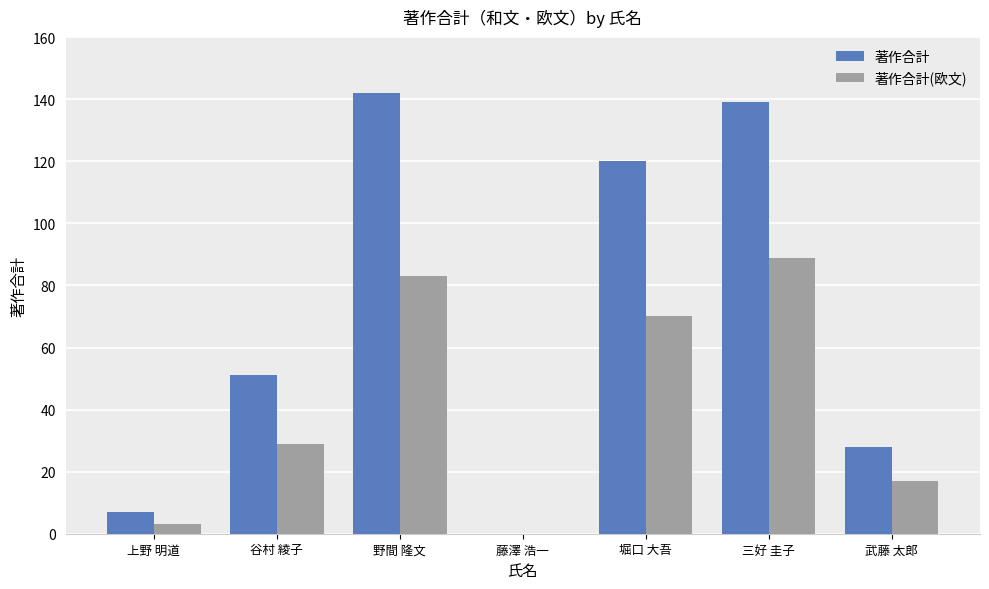

What is the sum of all 著作合計 values?

487